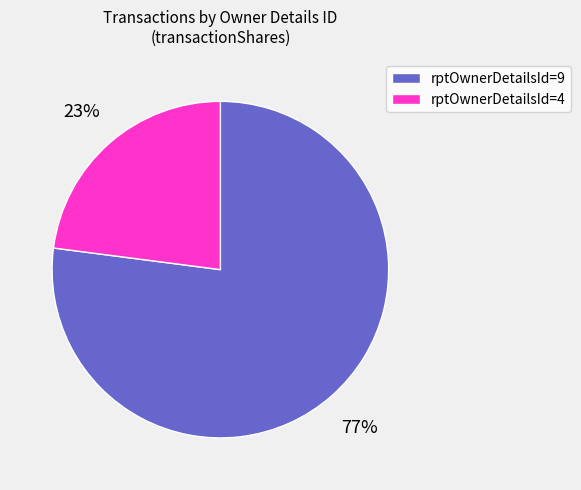

To the nearest percent, what portion does rptOwnerDetailsId=4 represent?

23%